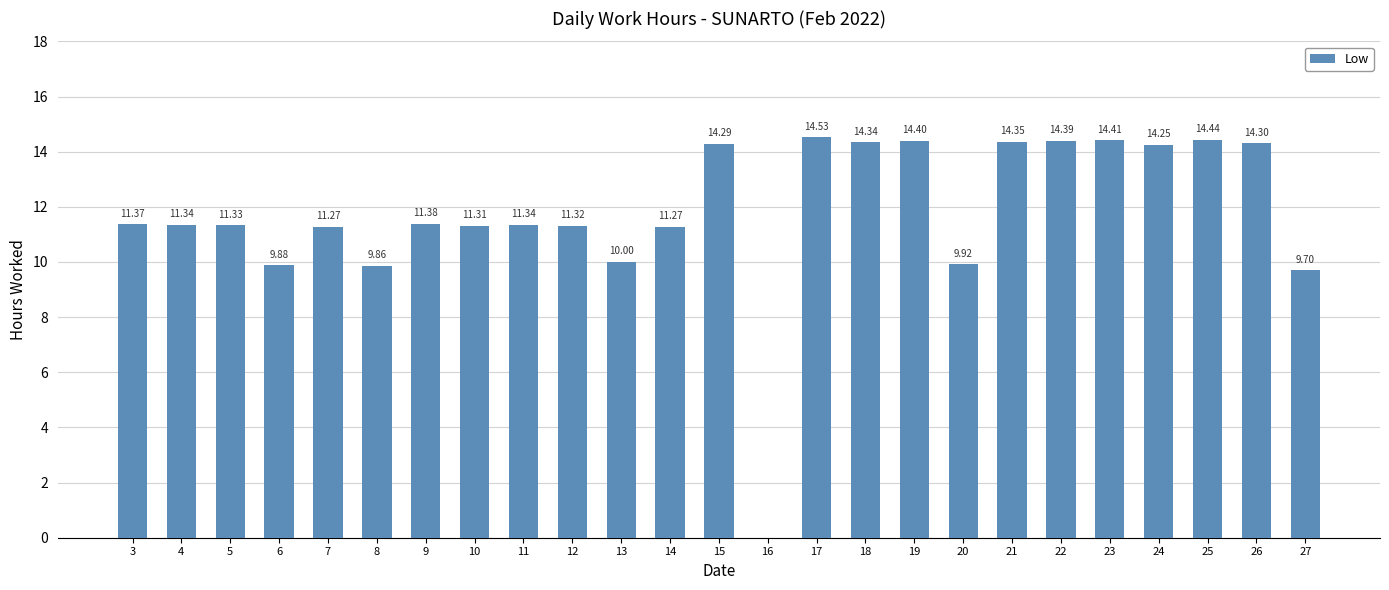

What is the ratio of the value at 18 to the value at 22?

1.0